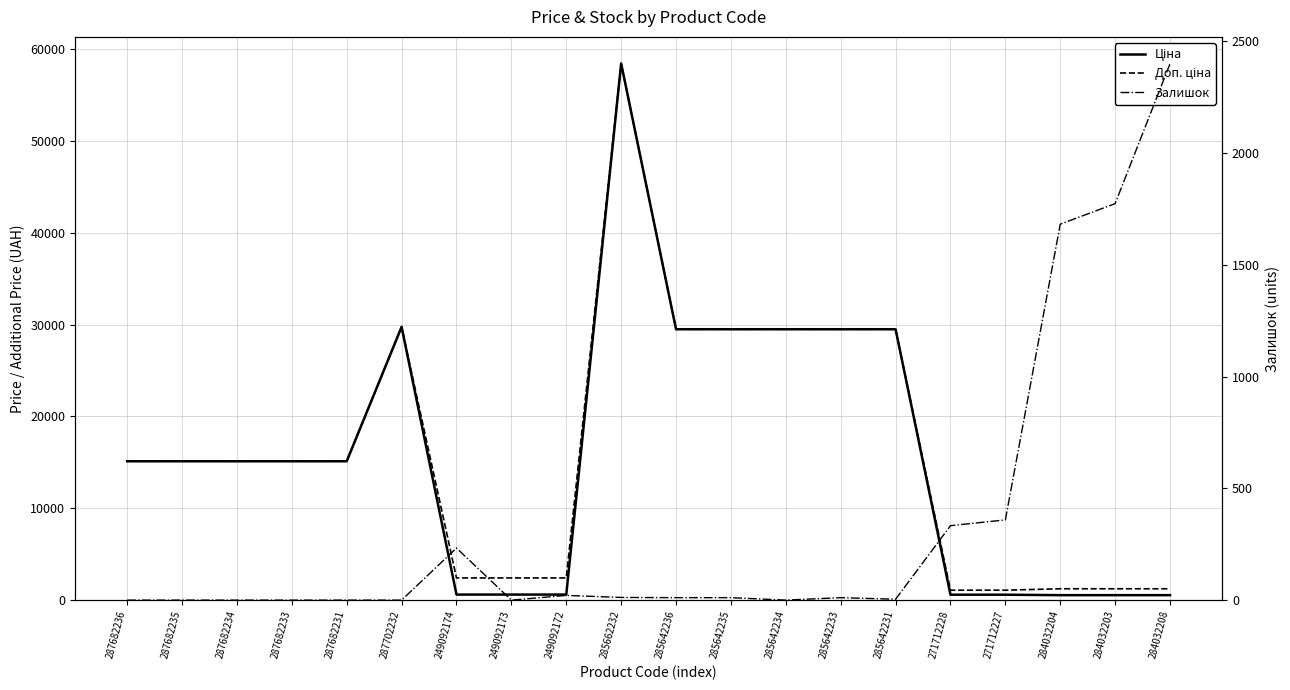

True or false: Ціна has more than 0 points higher than both neighbors.

True